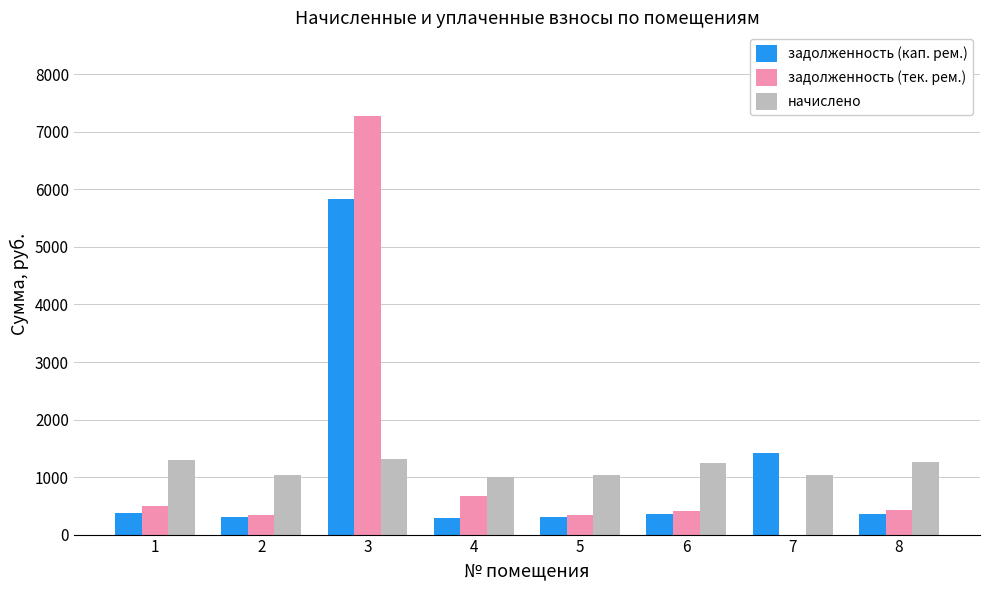

Is the value of задолженность (кап. рем.) at 4 greater than the value of задолженность (тек. рем.) at 7?

Yes